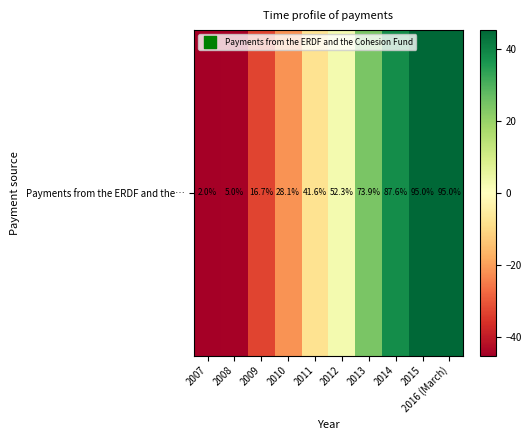

Is it true that the value at 2015 is 45.3?

True